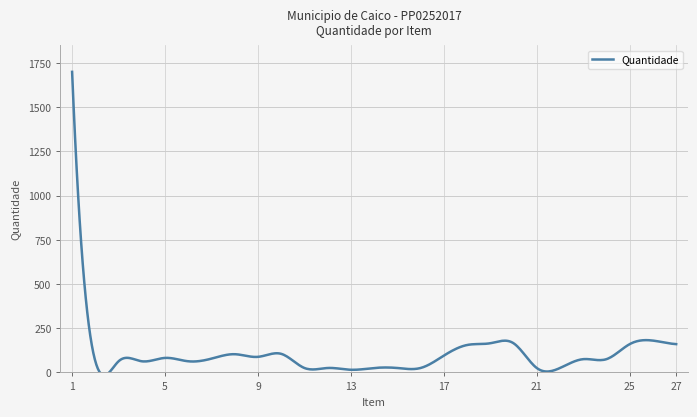

What is the greatest value displayed?

1700.0